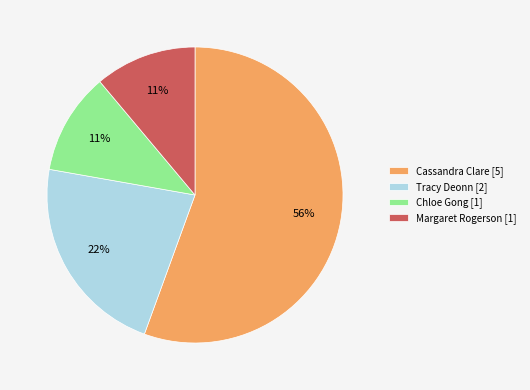

How many segments does this pie chart have?

4